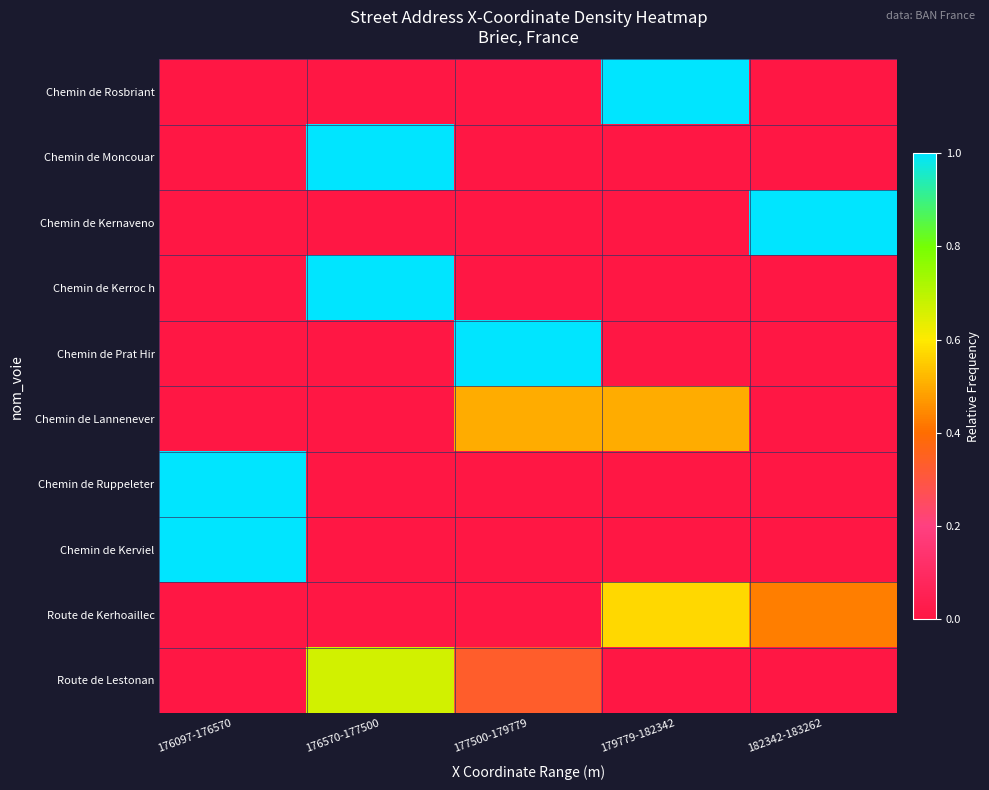

What is the total value across all series at 177500-179779?

1.8